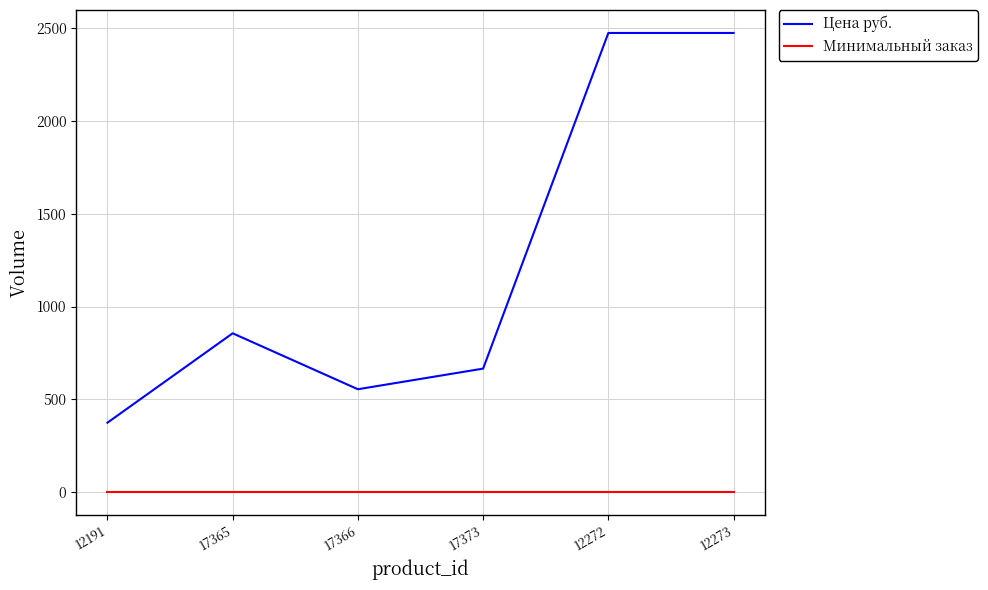

What is the approximate value of Цена руб. at 17365?

856.0